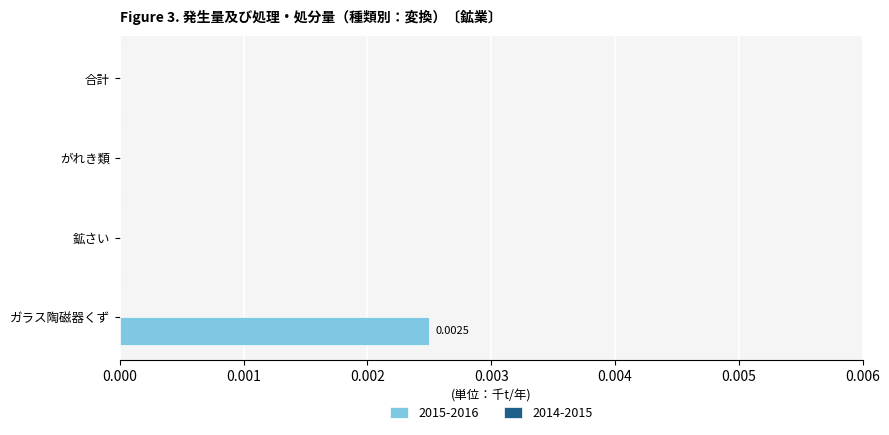

How many distinct data groups are displayed?

1